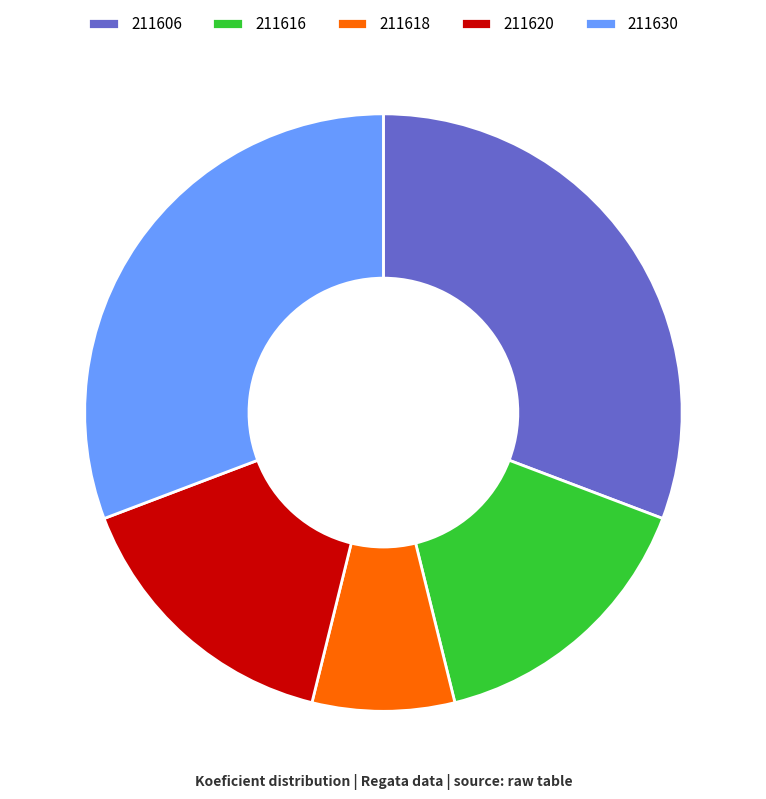

True or false: 211606 accounts for 31% of the total.

True